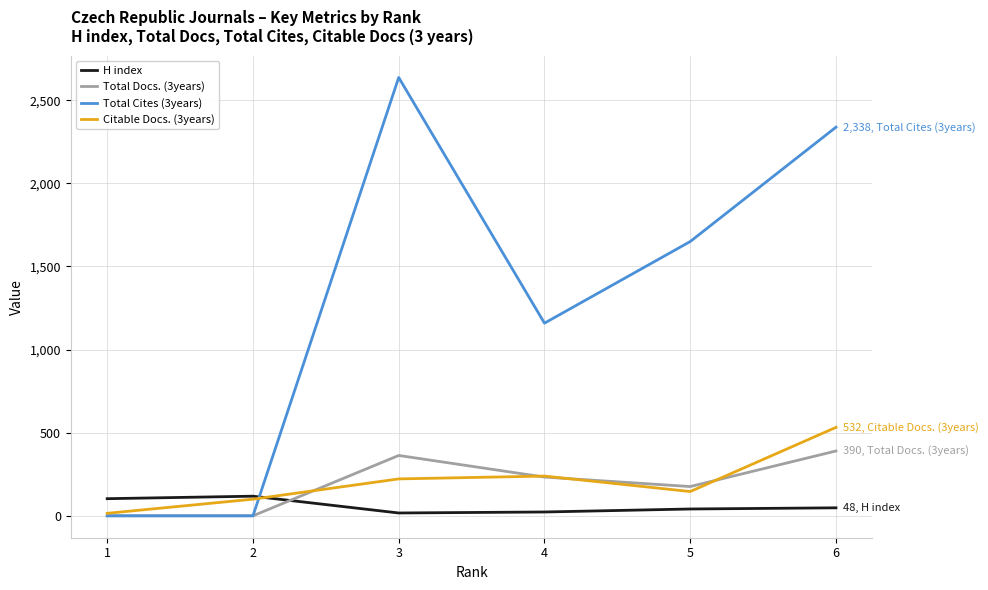

Which series has the largest range (max minus min)?

Total Cites (3years)